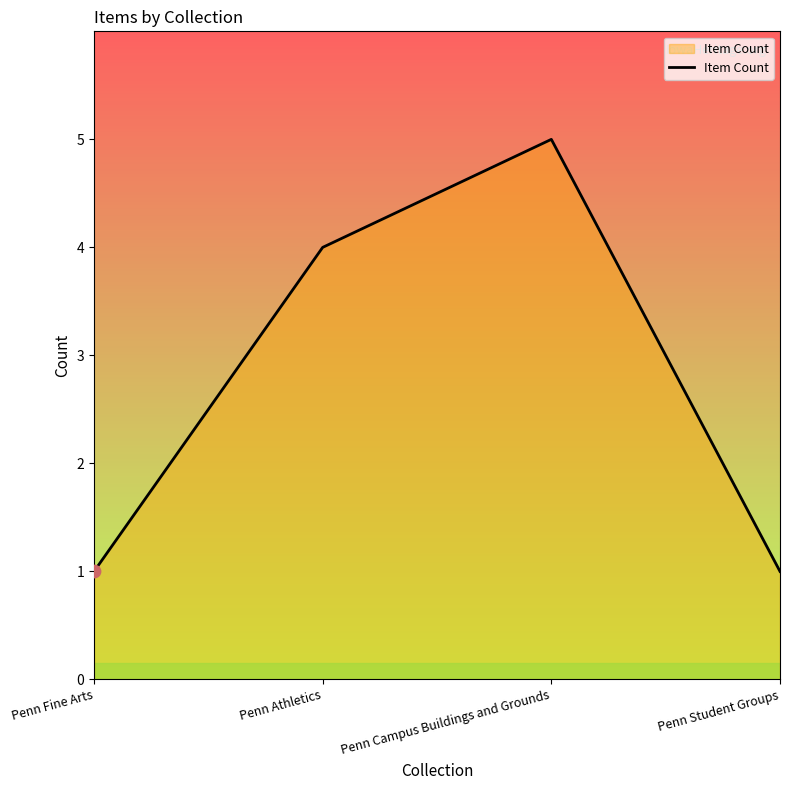

Which has a higher value, Penn Athletics or Penn Student Groups?

Penn Athletics